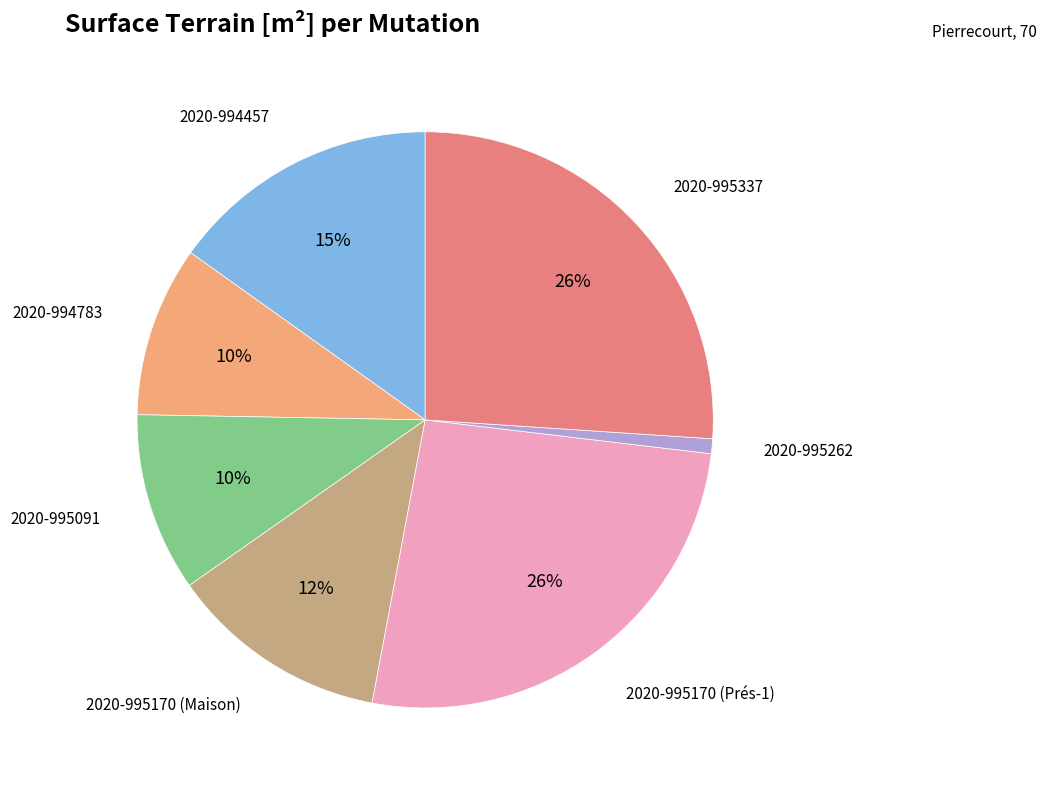

Is there a majority slice in this chart?

No